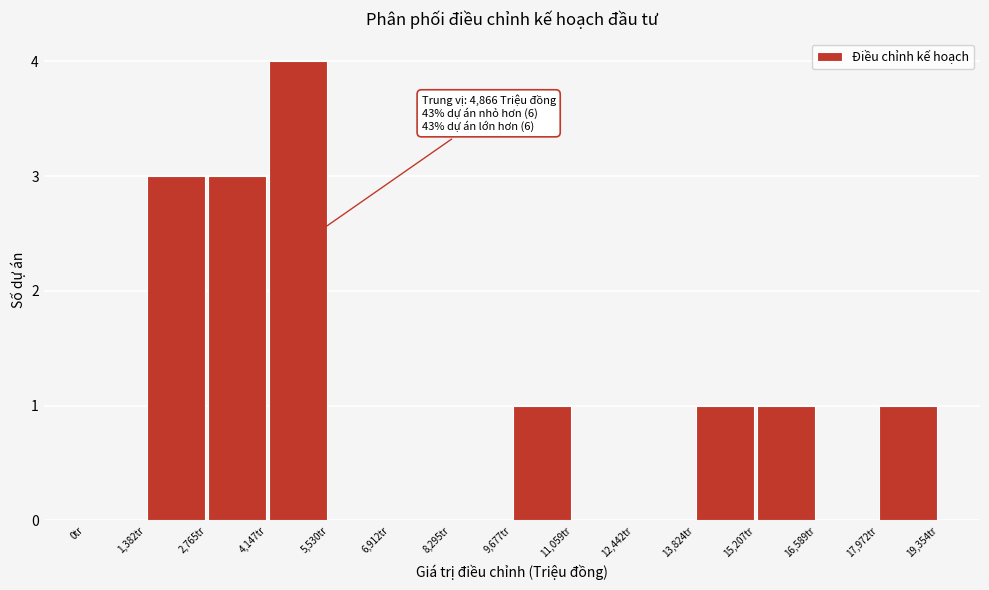

Over which range of the x-axis is the bar tallest?

4200 to 5600